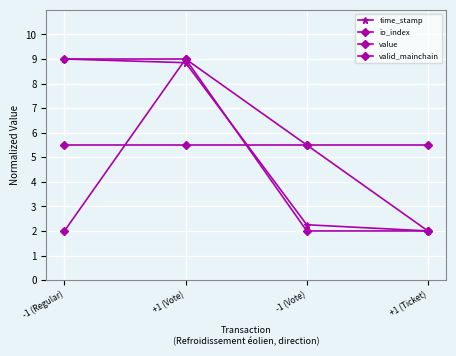

How many data points in value are less than 9?

2